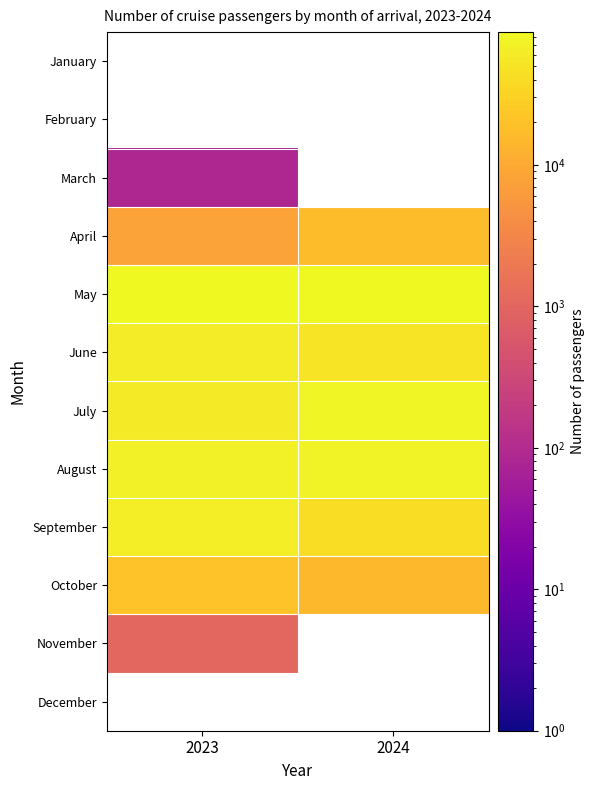

Read the June value at 2024.

49619.0